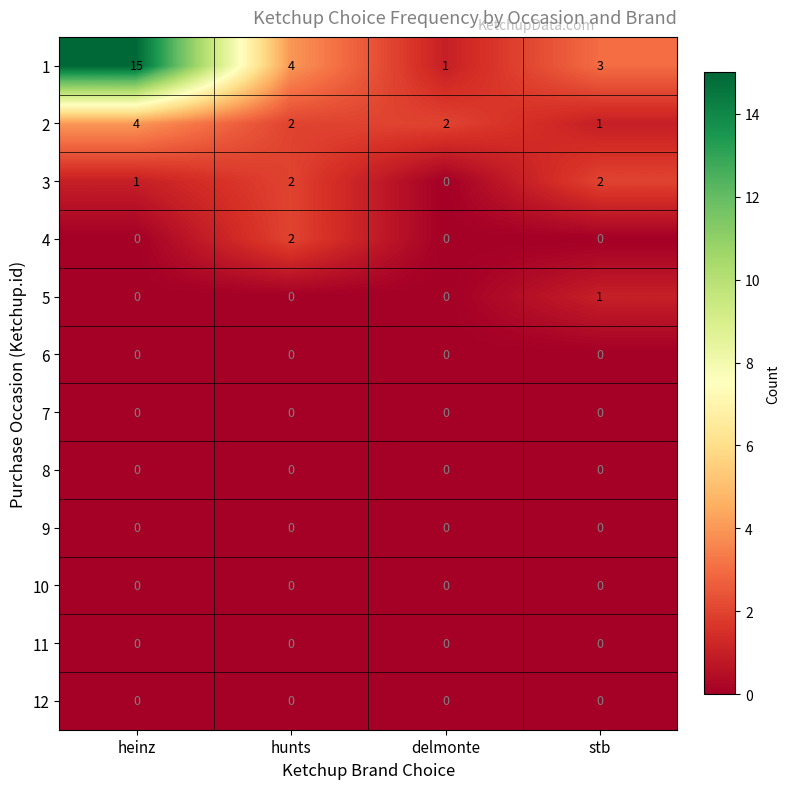

Where does the 2 series first go above 2?

heinz